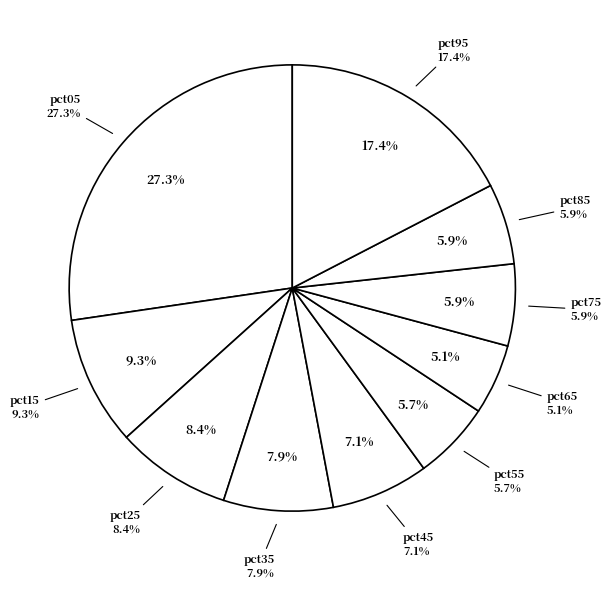

True or false: pct85 accounts for 6% of the total.

True